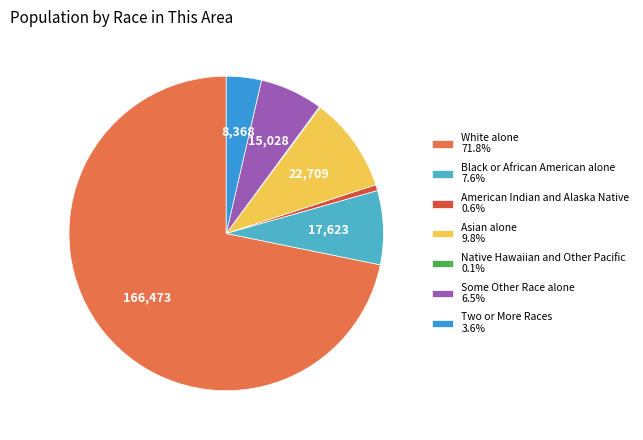

What is the ratio of the value at Black or African American alone 7.6% to the value at Asian alone 9.8%?

0.8